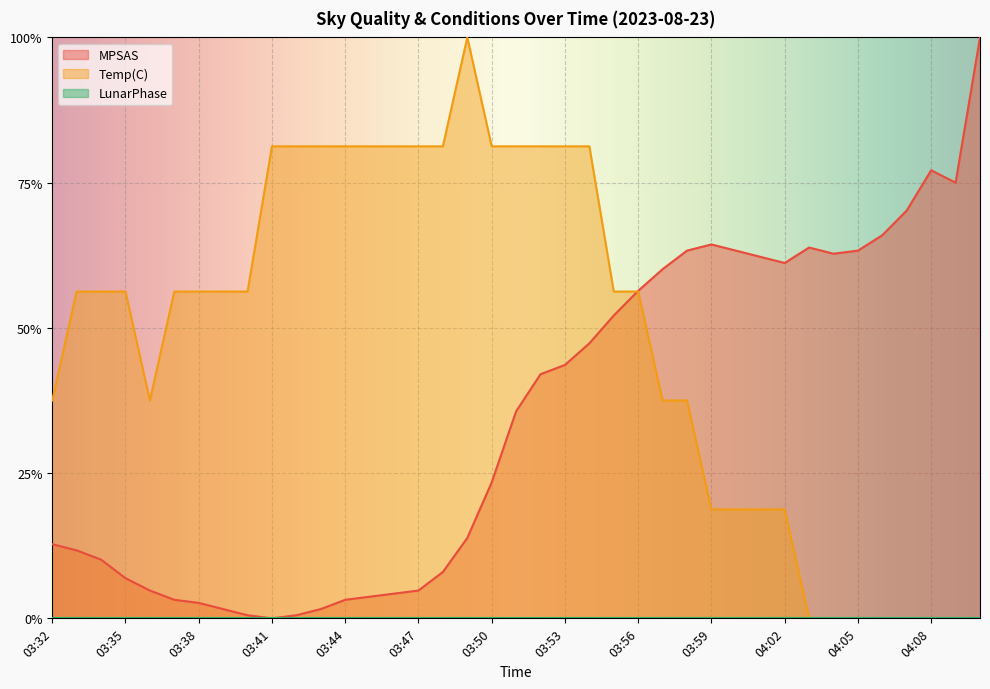

True or false: MPSAS and Temp(C) intersect in this chart.

True